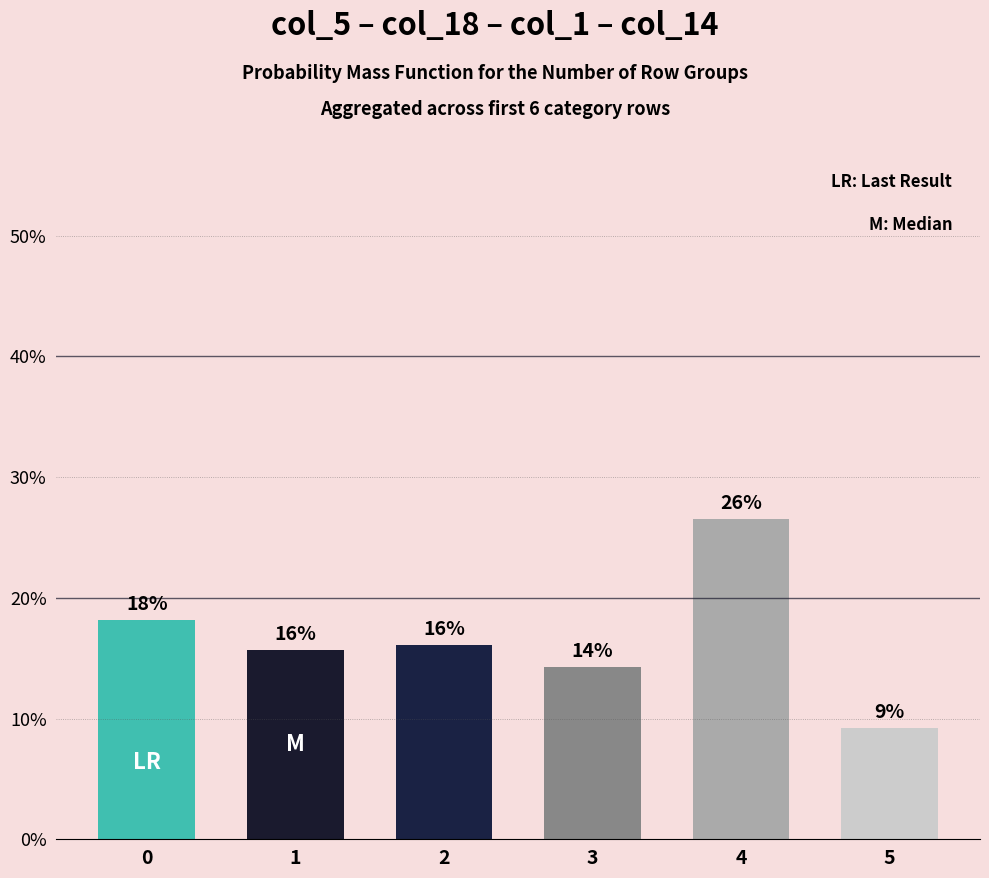

Which label corresponds to the largest value in the chart?

4